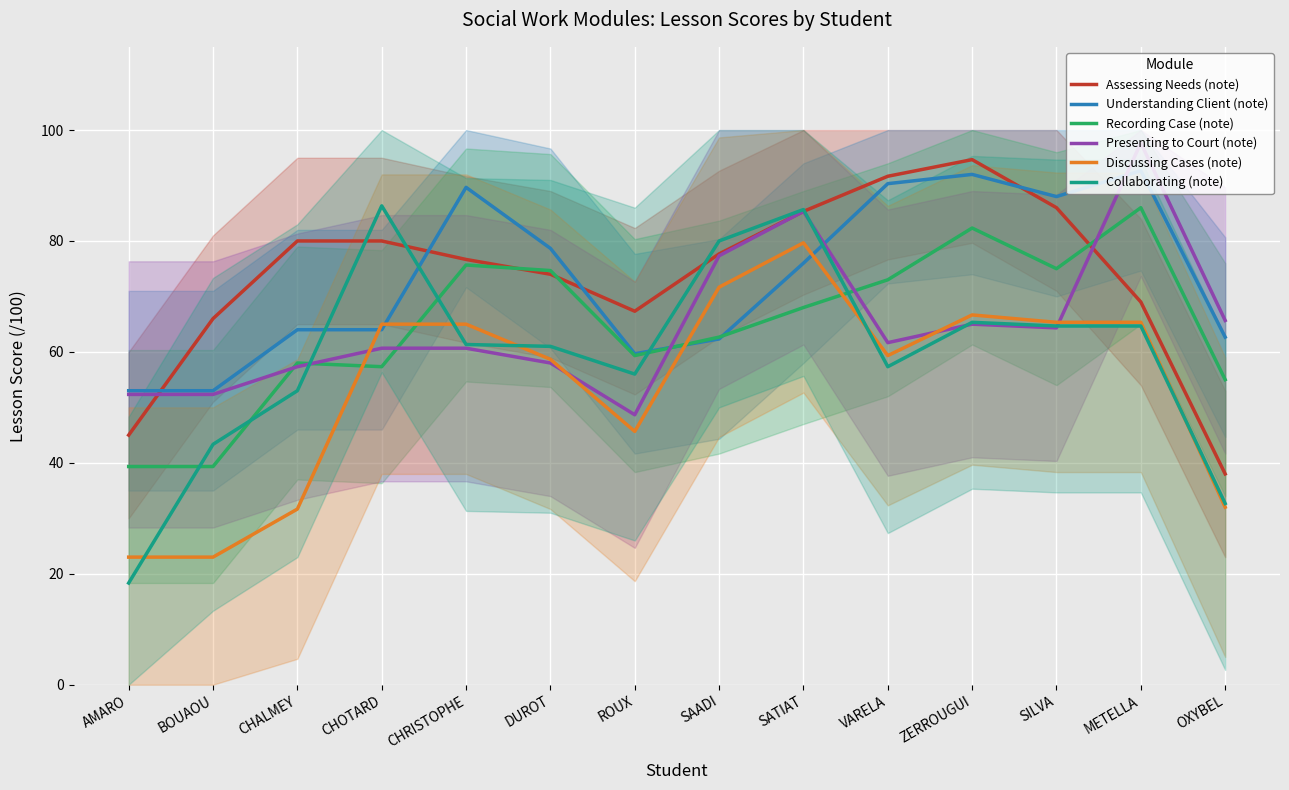

Which series ends up on top after the final intersection of Recording Case (note) and Discussing Cases (note)?

Recording Case (note)